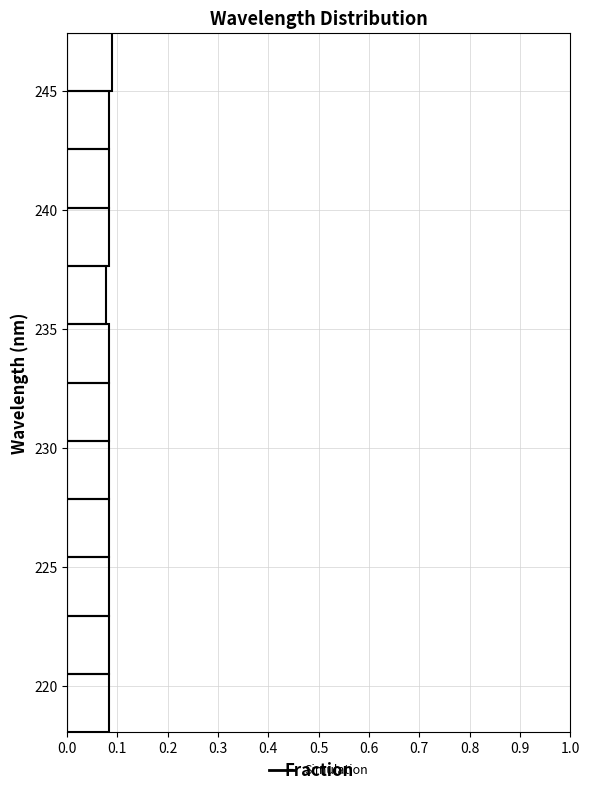

Reading bottom to top, list every bar in this chart as the range it spans on the y-axis followed by its length. Neither the bar edges nor the lengths are printed on the chart, so give them approximately, as read against the axes.

218.0 to 220.5: 0.08
220.5 to 223.0: 0.08
223.0 to 225.5: 0.08
225.5 to 228.0: 0.08
228.0 to 230.5: 0.08
230.5 to 232.5: 0.08
232.5 to 235.0: 0.08
235.0 to 237.5: 0.08
237.5 to 240.0: 0.08
240.0 to 242.5: 0.08
242.5 to 245.0: 0.08
245.0 to 247.5: 0.09